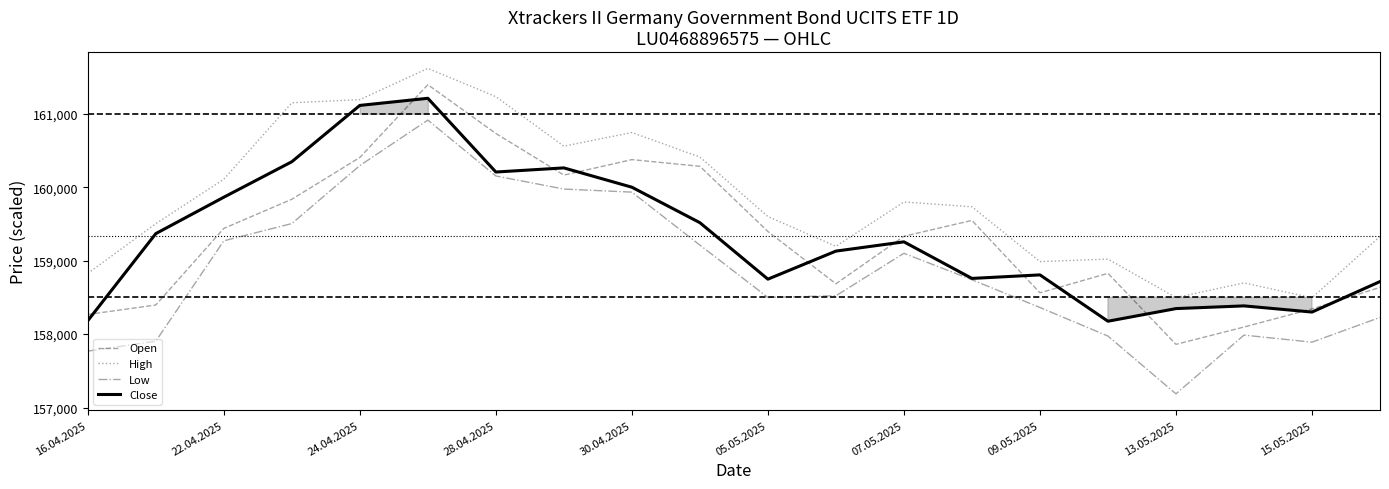

How many values in the Open series are below 159397?

10